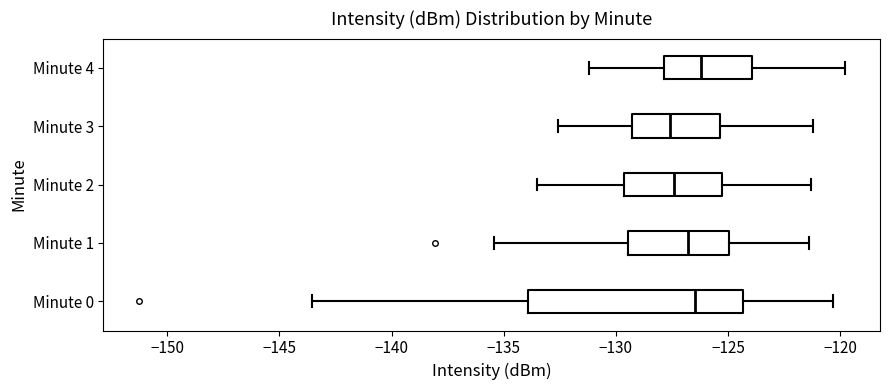

Reading bottom to top, transcribe this box plot: for each box, give where its median line is, the range the box spans, and where its two whiskers end, as read against the x-axis. The values are not printed on the chart, so give them approximately, as read against the axis.

Minute 0: median -126.5, box -134.0 to -124.5, whiskers -143.5 to -120.5
Minute 1: median -127.0, box -129.5 to -125.0, whiskers -135.5 to -121.5
Minute 2: median -127.5, box -129.5 to -125.0, whiskers -133.5 to -121.5
Minute 3: median -127.5, box -129.5 to -125.5, whiskers -132.5 to -121.0
Minute 4: median -126.0, box -128.0 to -124.0, whiskers -131.0 to -120.0